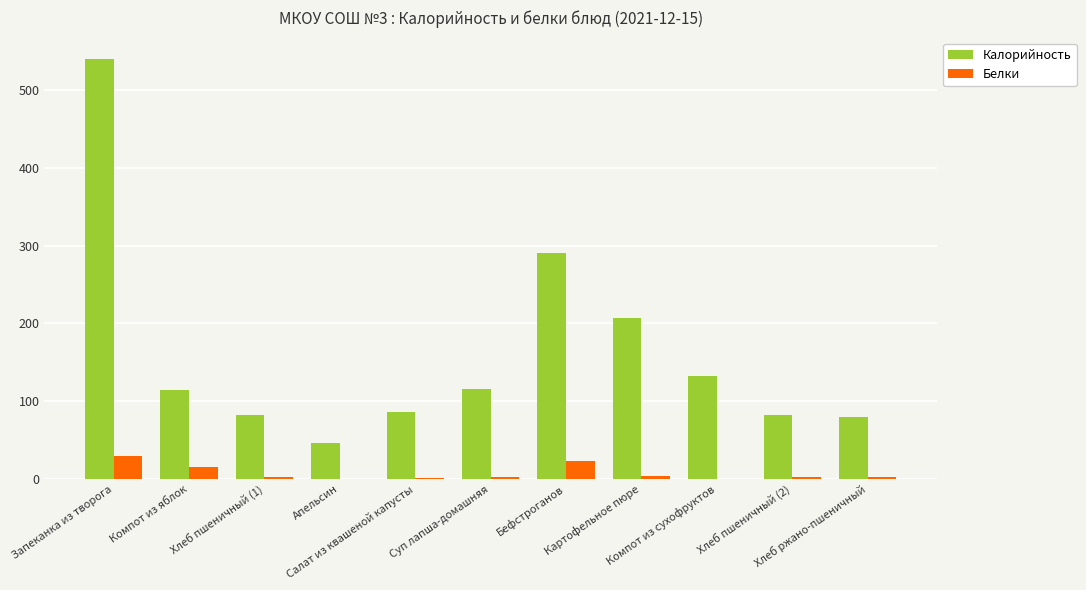

Are the bars horizontal?

No